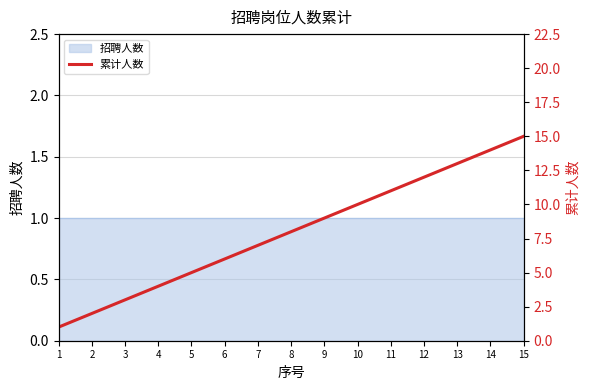

The chart shows a value of 2 at 1. True or false?

False